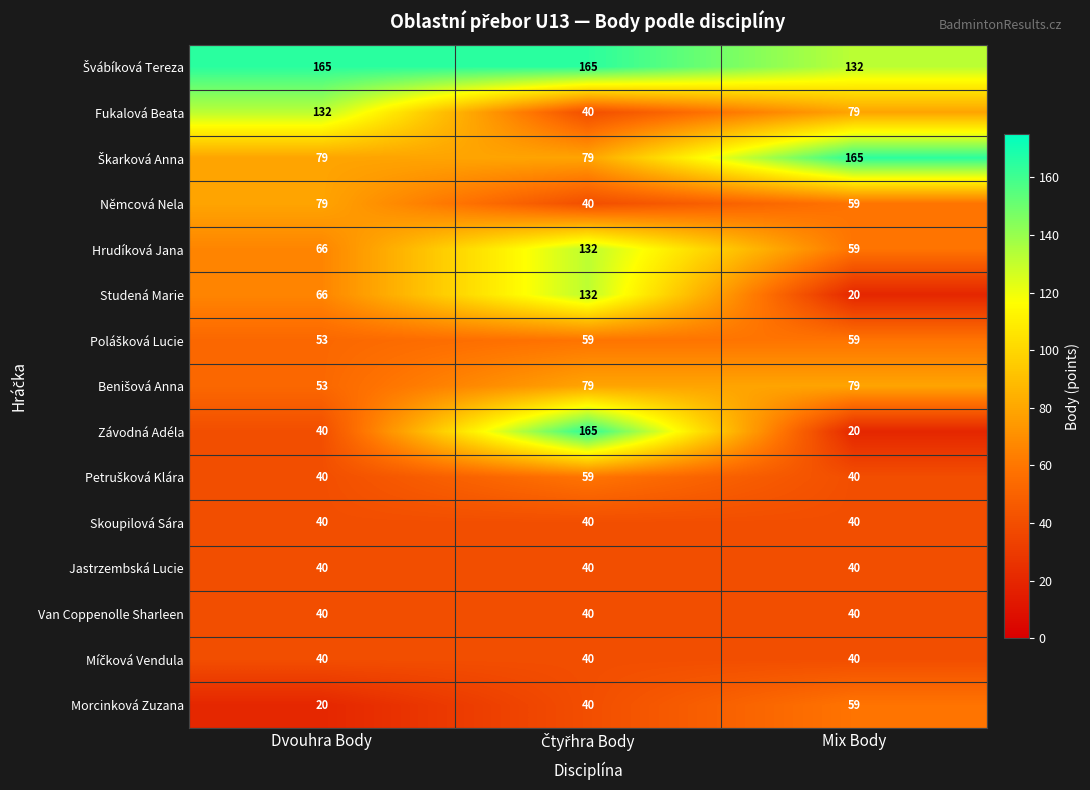

What is the difference between the maximum and second lowest values in the Fukalová Beata series?

53